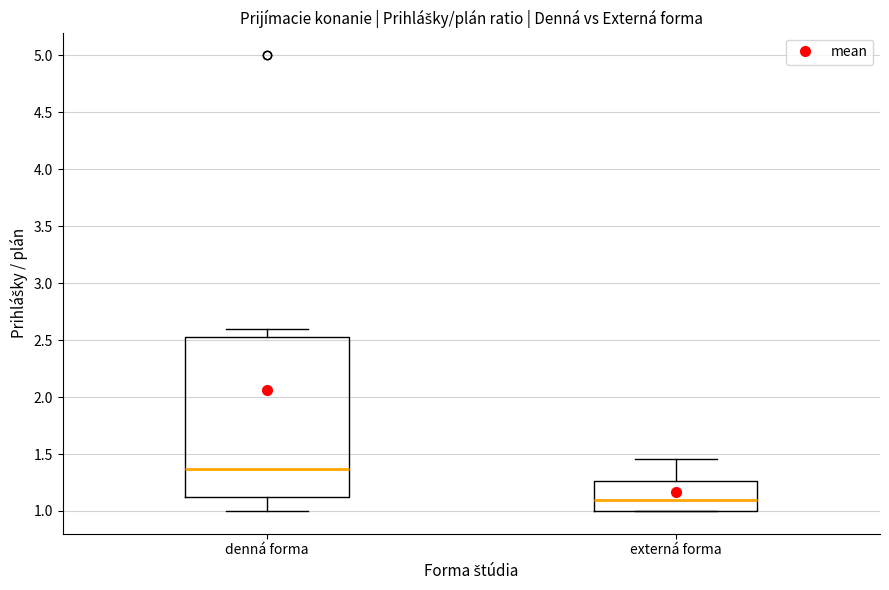

Reading left to right, read every box against the y-axis: the position of its median line, the range the box covers, and the ends of its whiskers. The values are not printed on the chart, so give them approximately, as read against the axis.

denná forma: median 1.35, box 1.15 to 2.55, whiskers 1.00 to 2.60
externá forma: median 1.10, box 1.00 to 1.25, whiskers 1.00 to 1.45